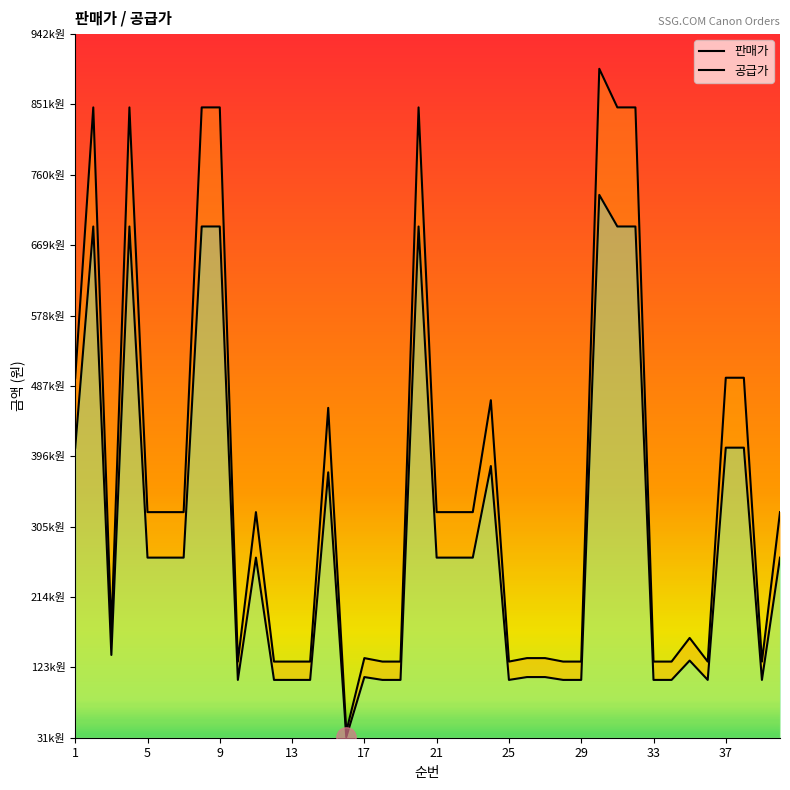

List the series in order of their peak value, lowest first.

공급가, 판매가